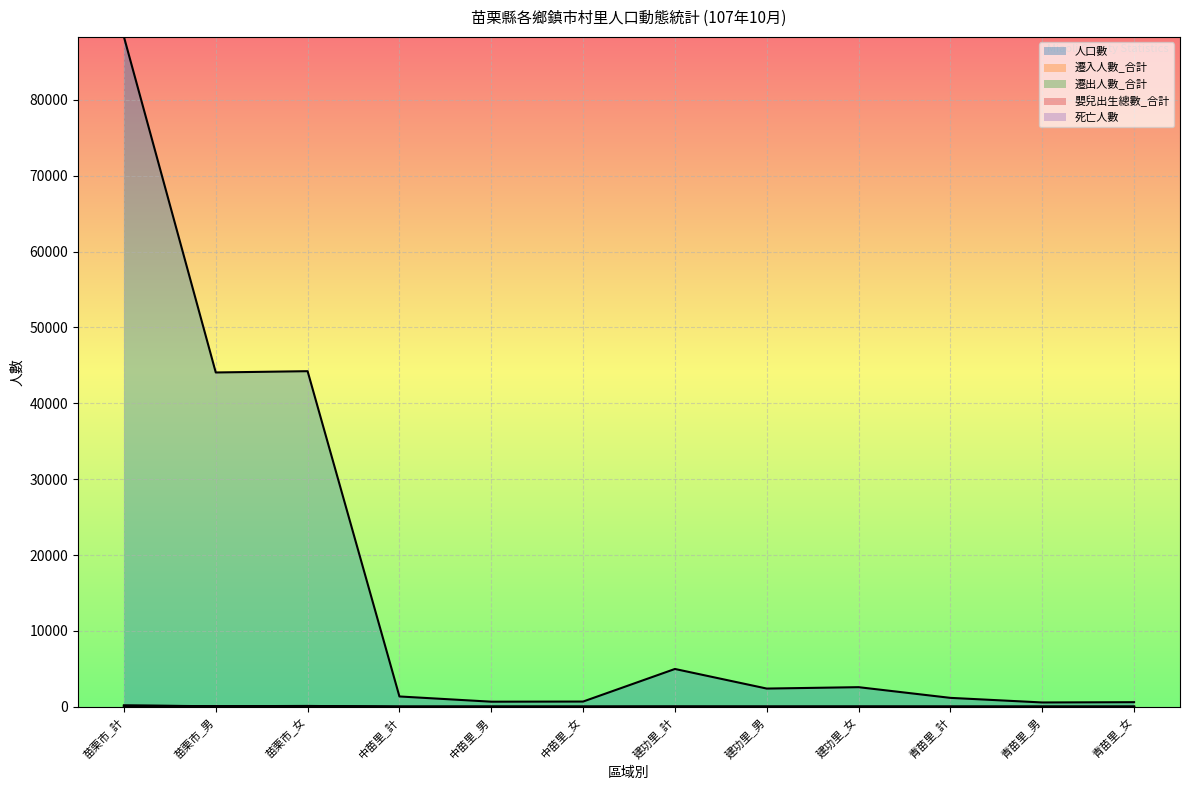

Which category has the highest value across all series?

苗栗市_計